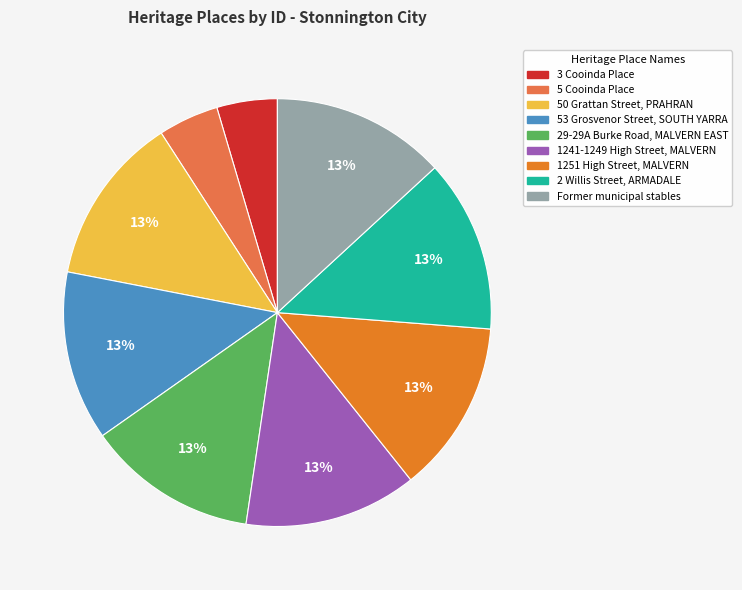

Is the sum of 1241-1249 High Street, MALVERN and Former municipal stables greater than half?

No